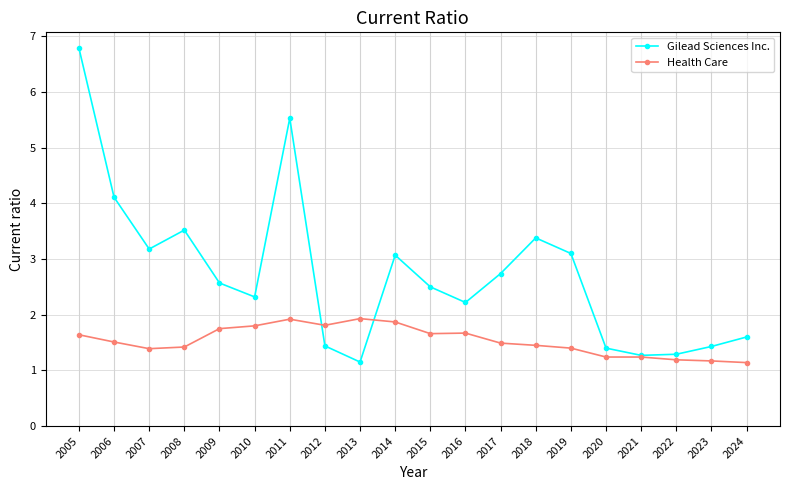

Between which two adjacent categories do Gilead Sciences Inc. and Health Care first intersect?

2011 and 2012